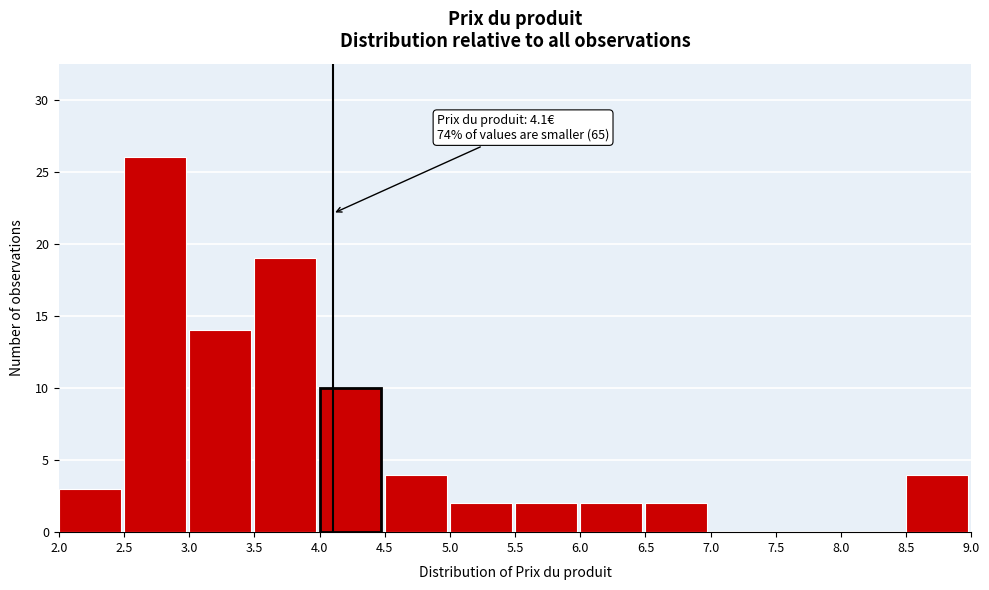

Which range on the x-axis has the tallest bar?

2.5 to 3.0